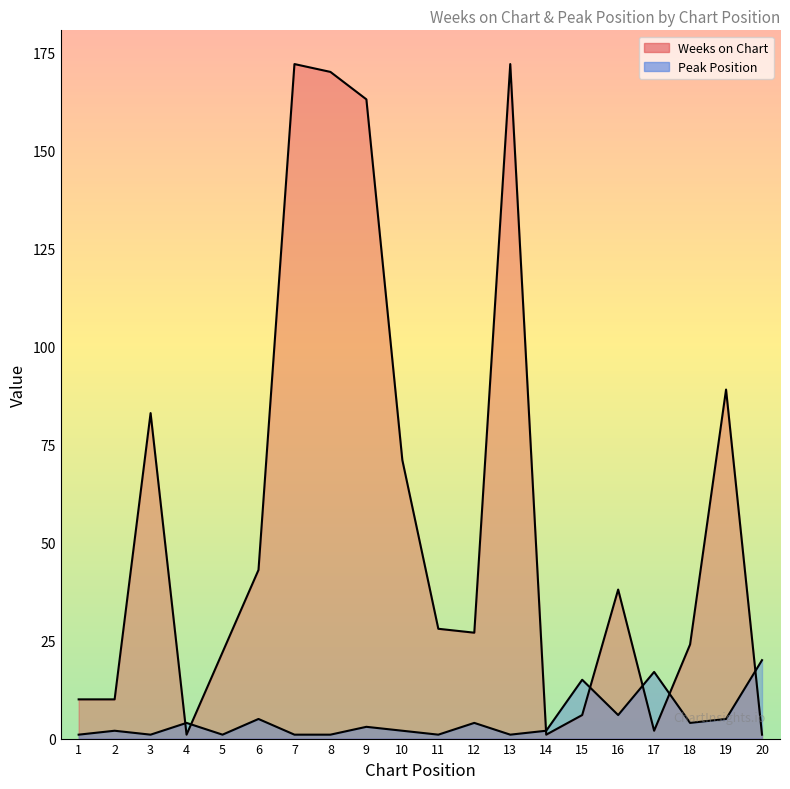

At which category does Weeks on Chart reach its first local peak?

3